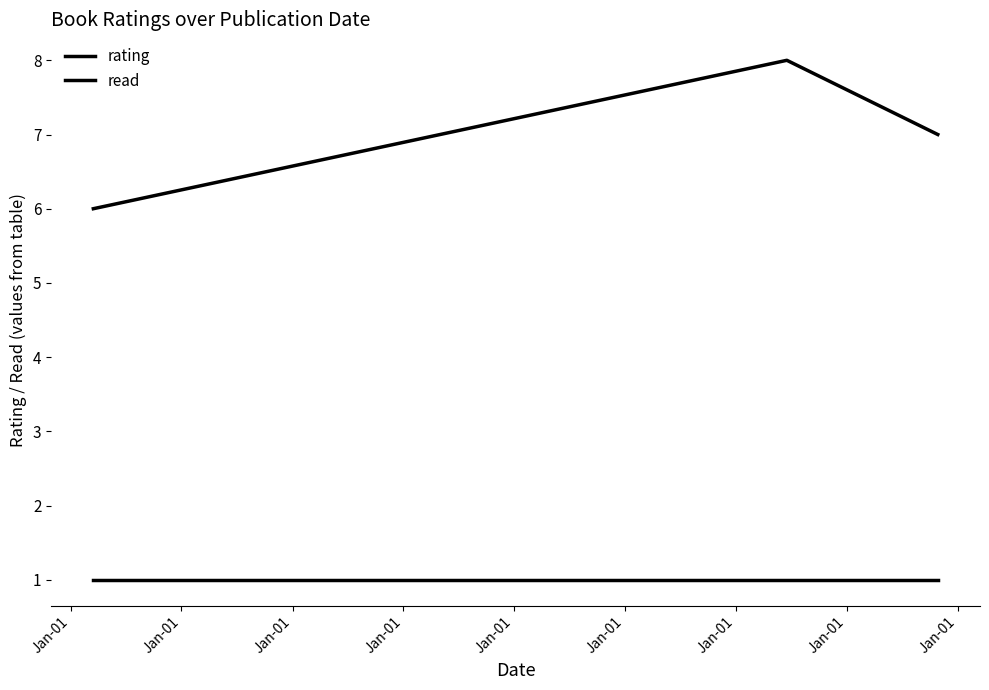

At how many categories does at least one series exceed 3?

3